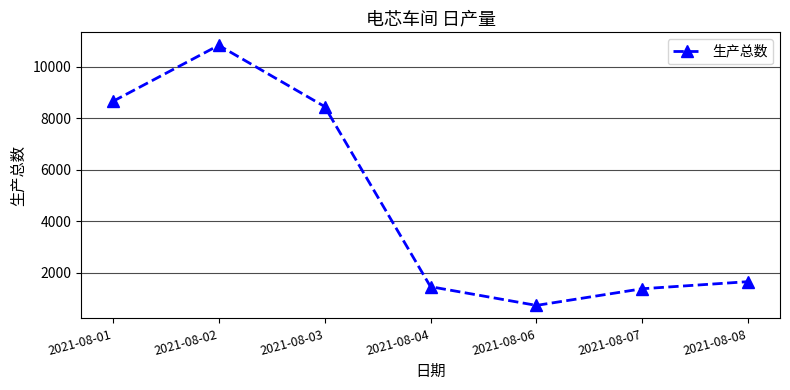

What is the sum of the values at 2021-08-07 and 2021-08-04?

2830